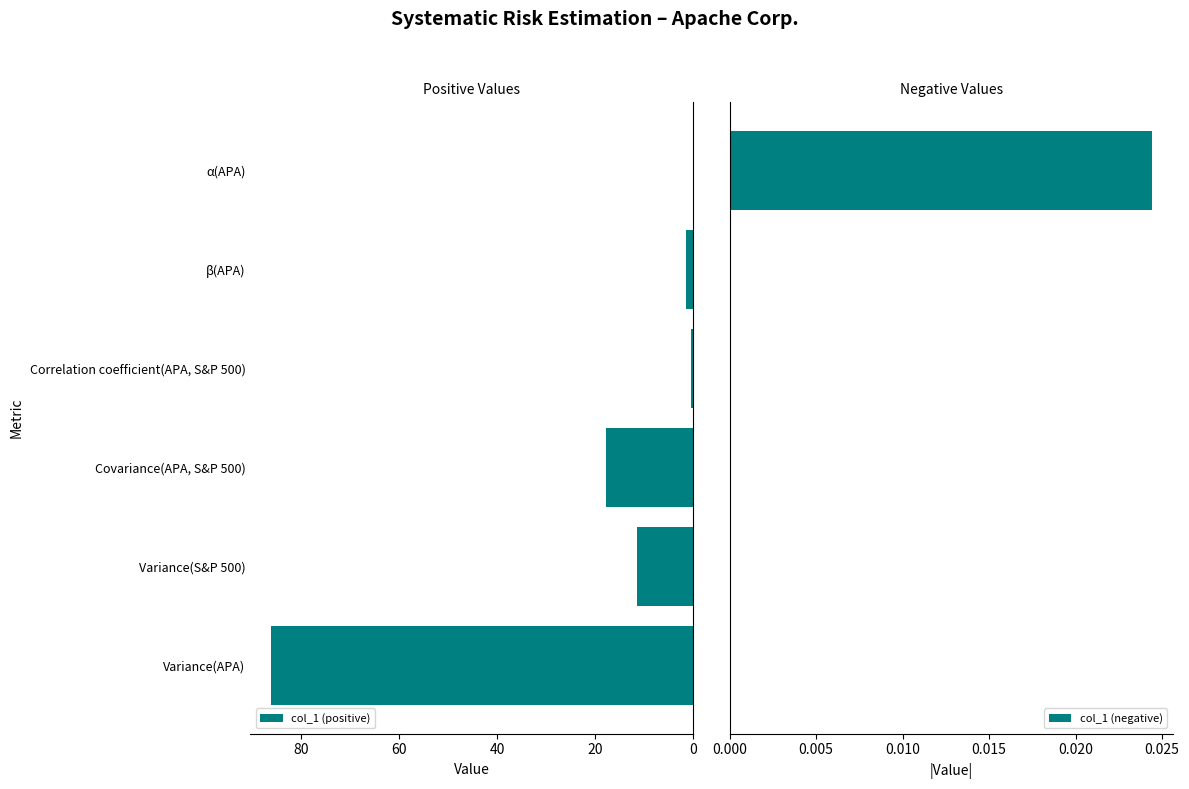

How many groups of bars are there?

6